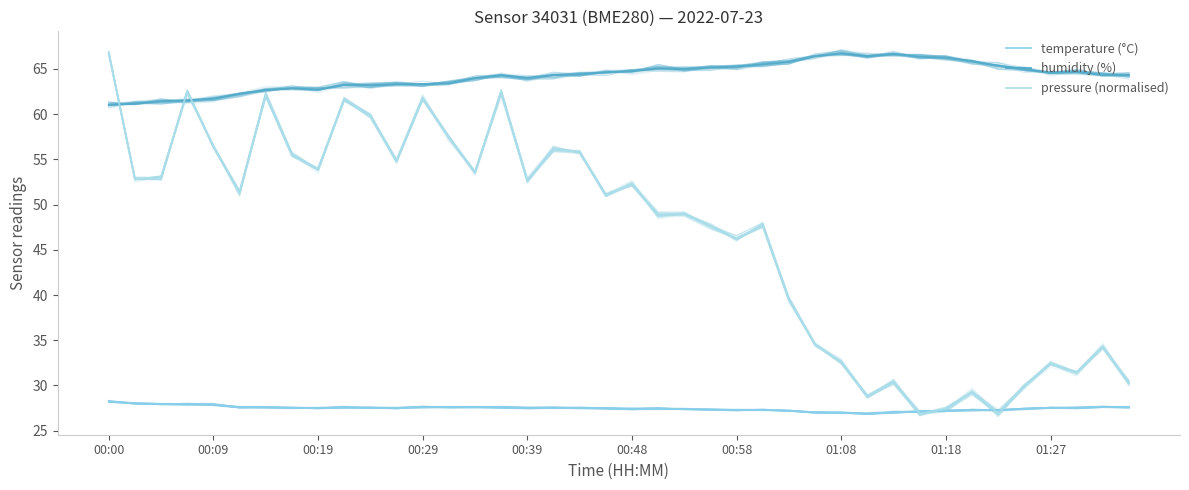

What are all the series names shown in the legend?

temperature (°C), humidity (%), pressure (normalised)